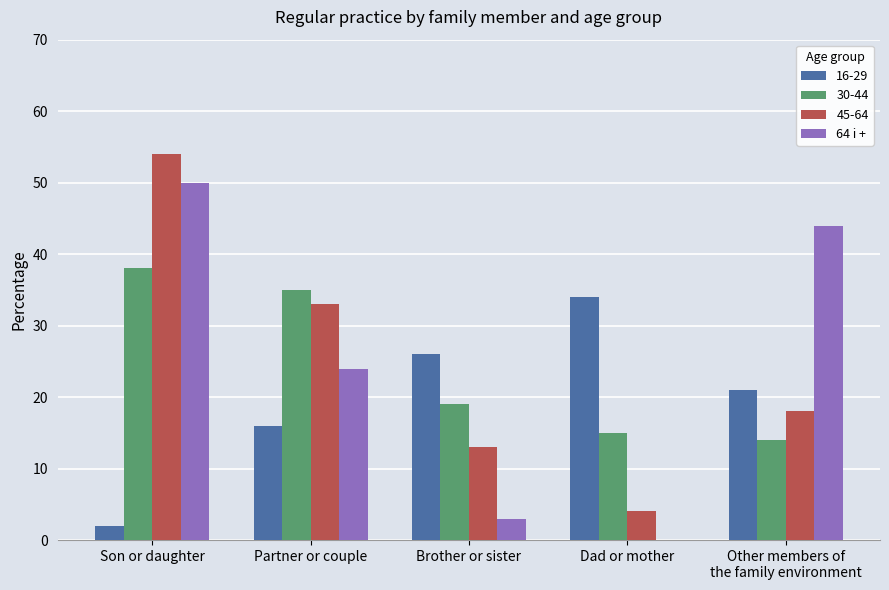

The value of 16-29 at Brother or sister is 35. True or false?

False